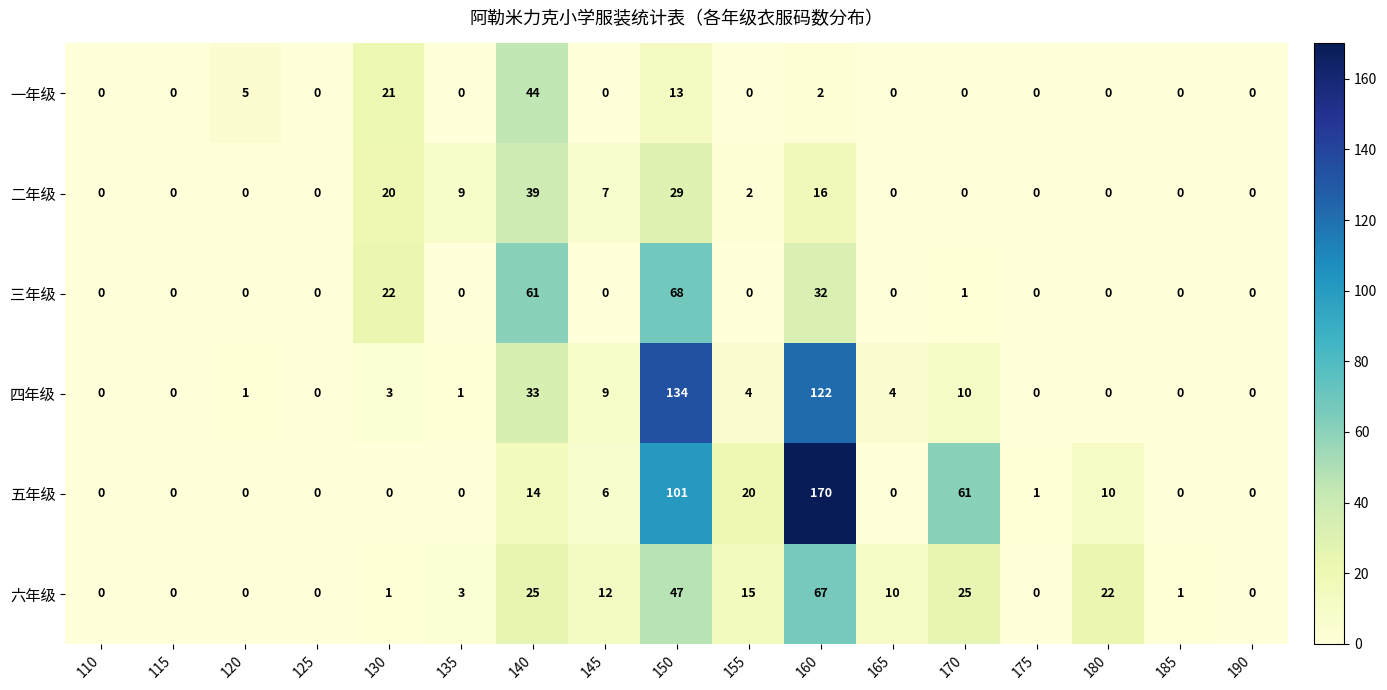

True or false: 三年级 has a value of 0 at 175.

True